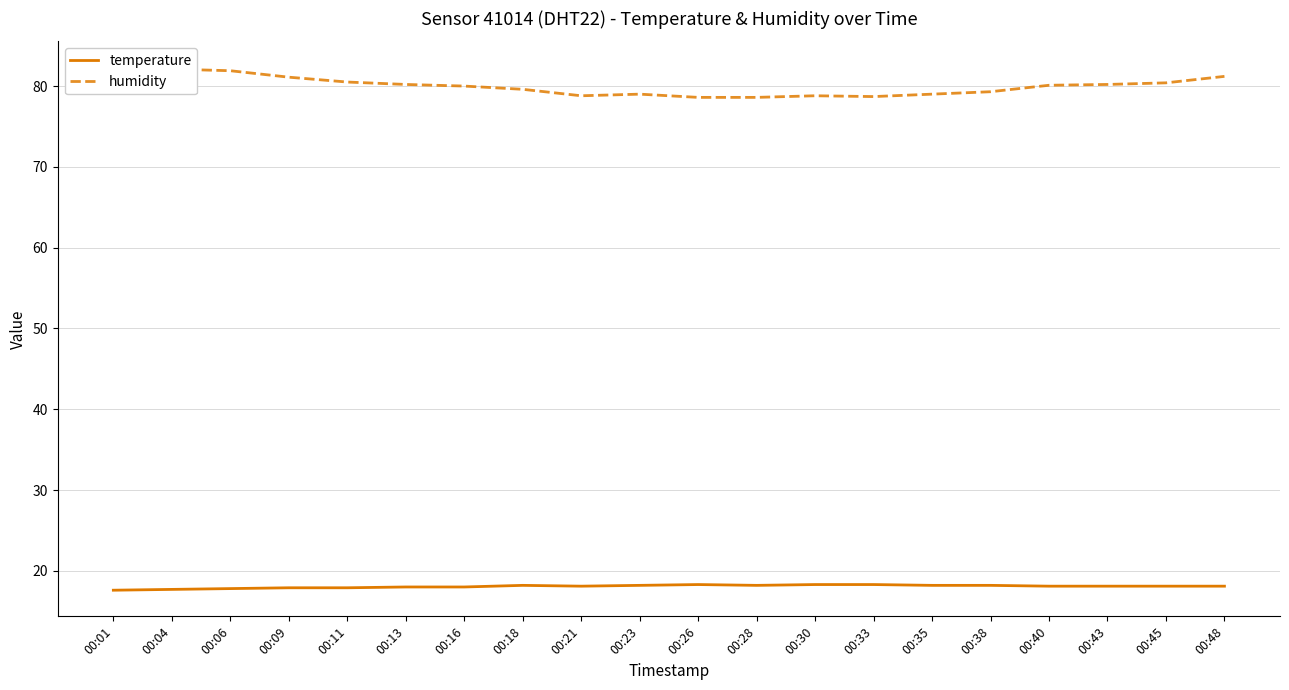

Between 00:01 and 00:11, which series saw the biggest shift?

humidity